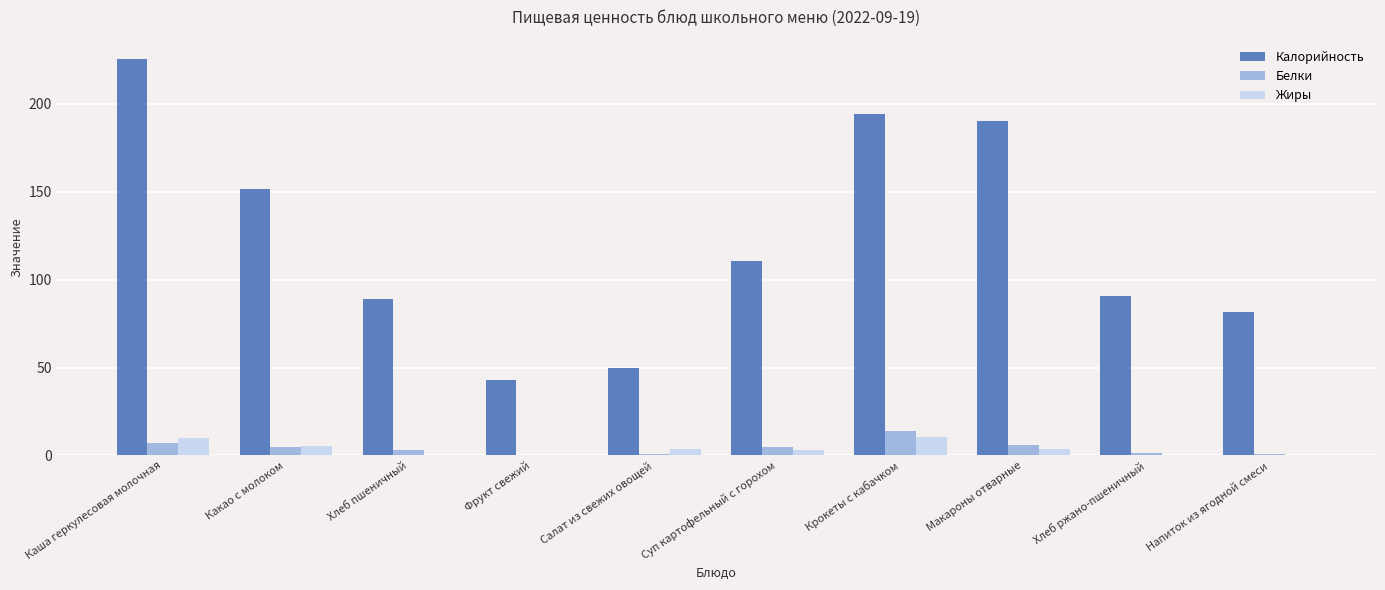

What is the sum of all Белки values?

42.6